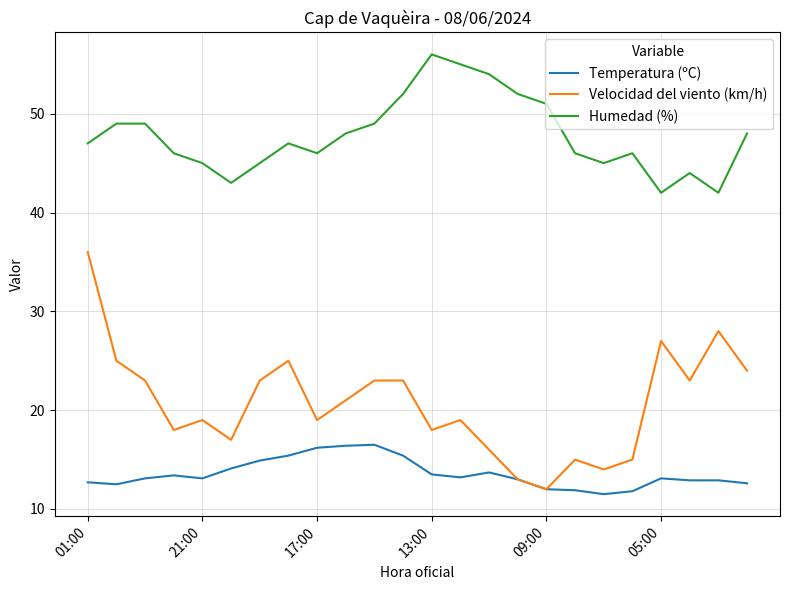

Which series has the largest total across all categories?

Humedad (%)